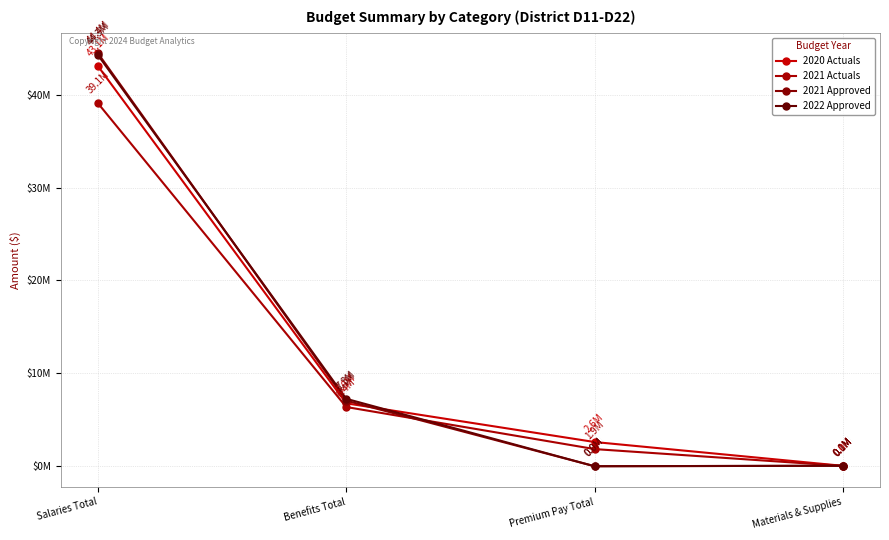

What is the value of the 2021 Approved point at the 4th from the left?

57100.0